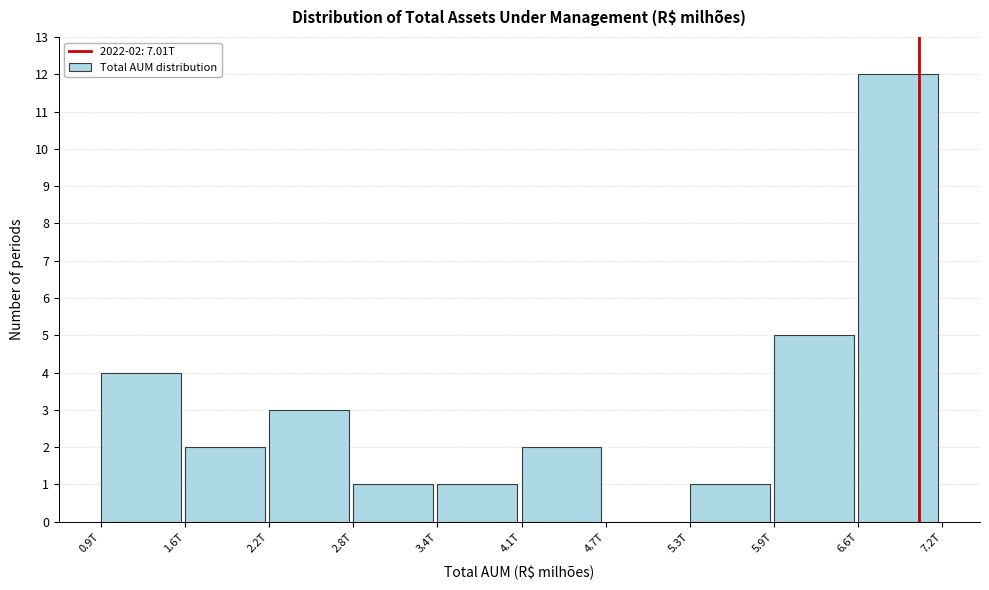

Reading left to right, list all the values displayed in this chart.

0.9T=4	1.6T=2	2.2T=3	2.8T=1	3.4T=1	4.1T=2	4.7T=0	5.3T=1	5.9T=5	6.6T=12